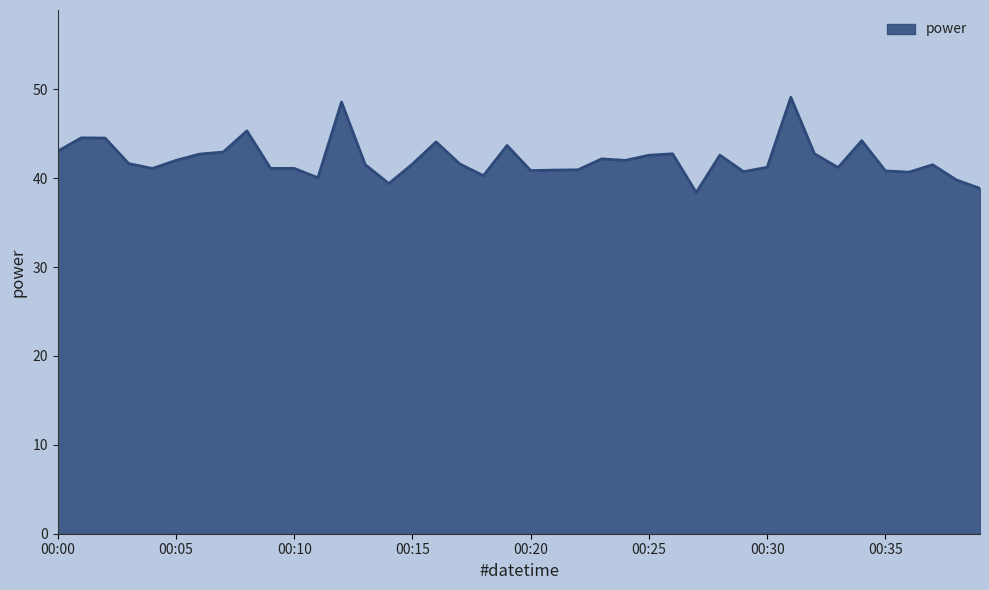

What is the greatest value displayed?

49.1